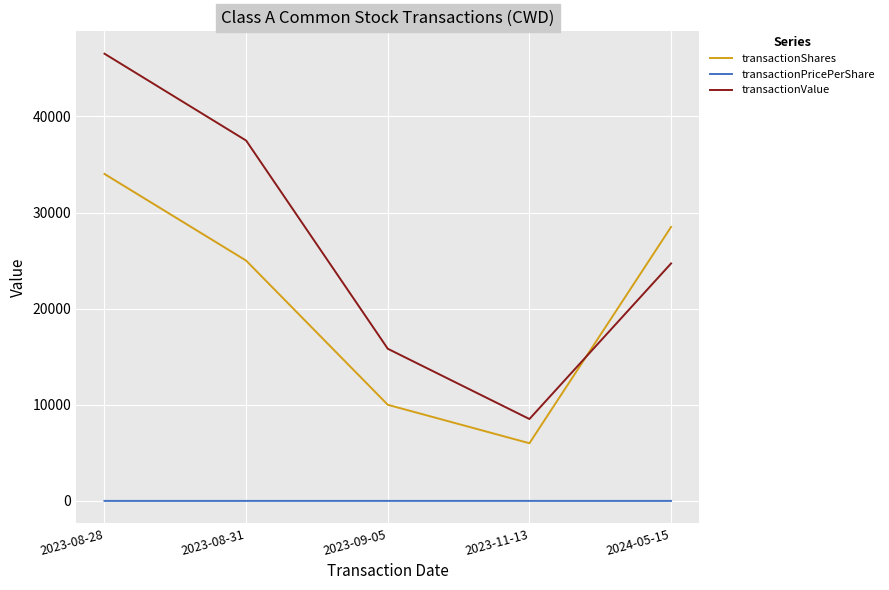

List the series in order of their peak value, highest first.

transactionValue, transactionShares, transactionPricePerShare